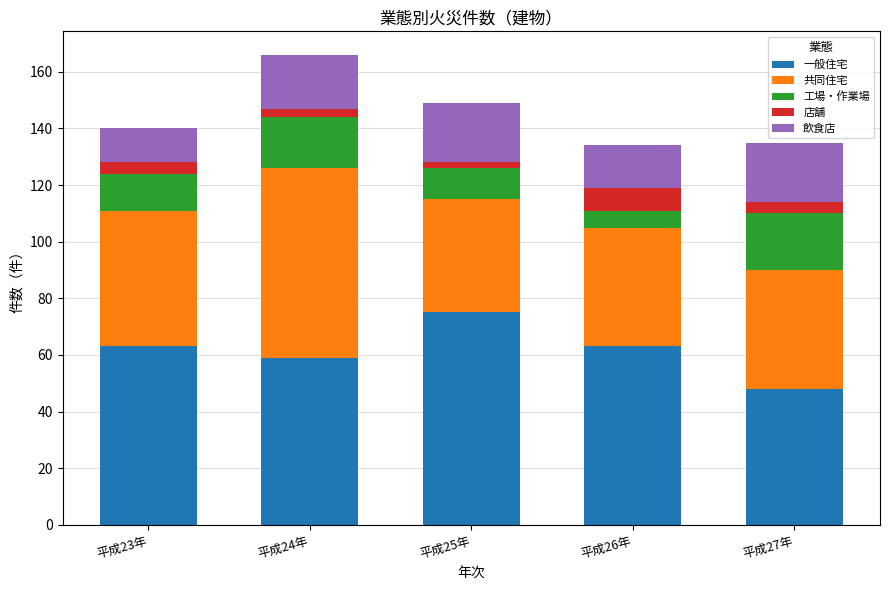

Does the chart contain any negative values?

No